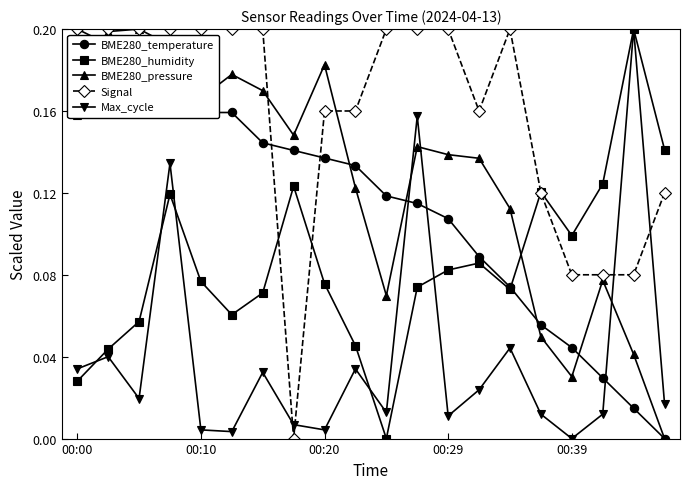

How many intersections are there between BME280_pressure and Max_cycle?

3